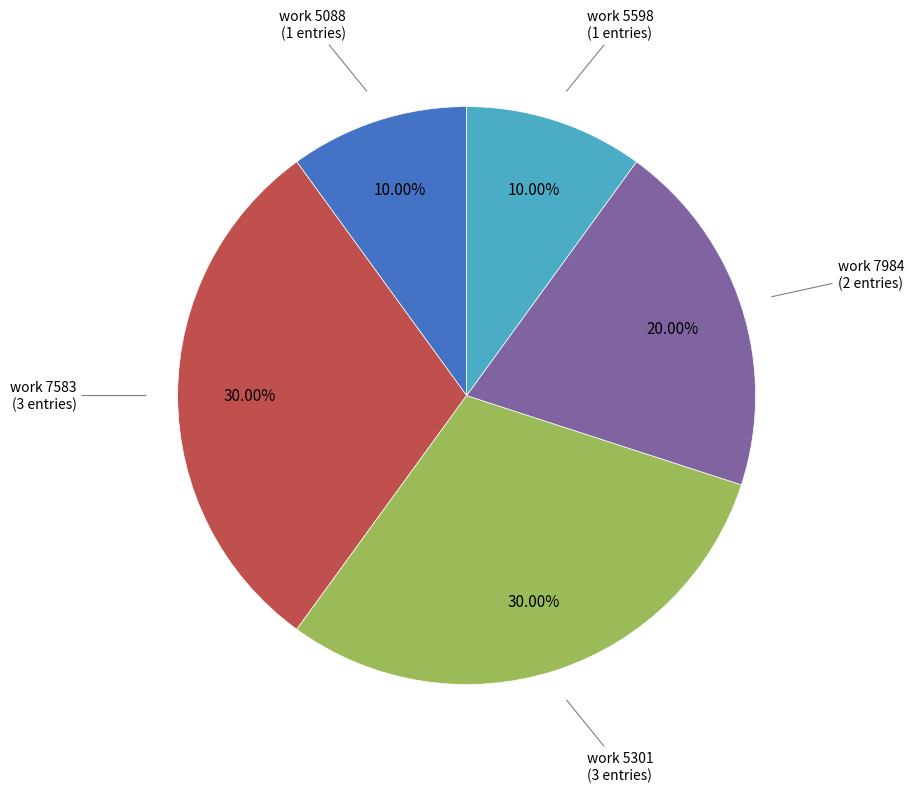

Is there any slice that represents more than half of the pie?

No